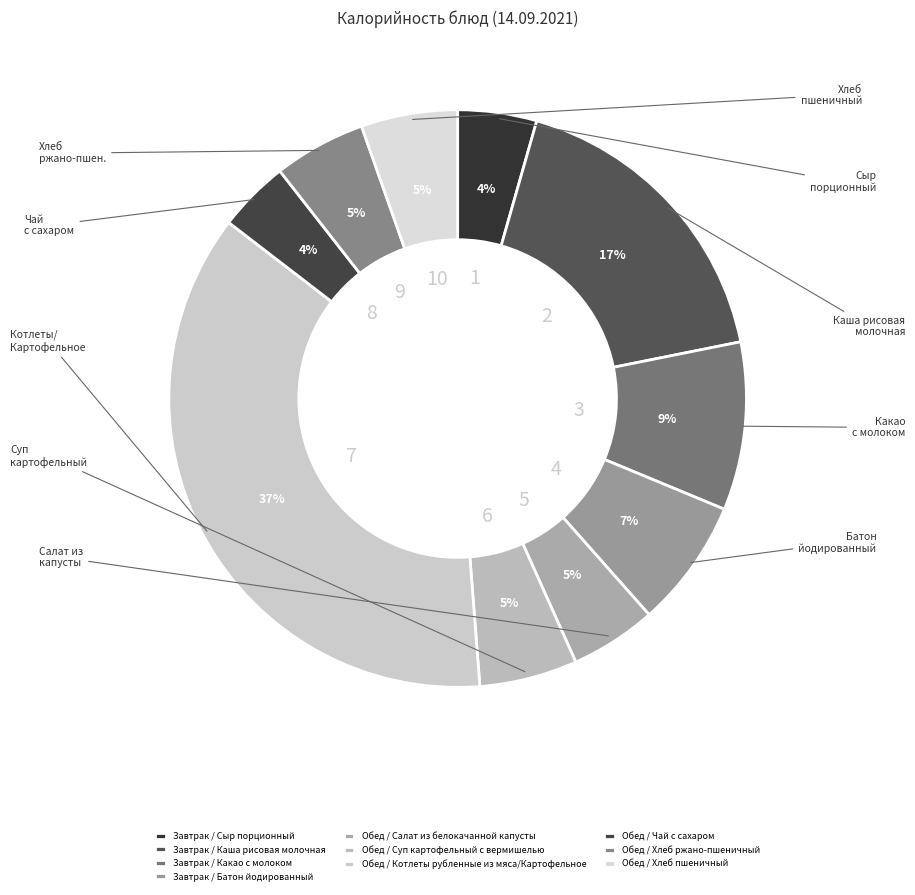

Which category has the smallest portion of the pie?

Обед / Чай с сахаром